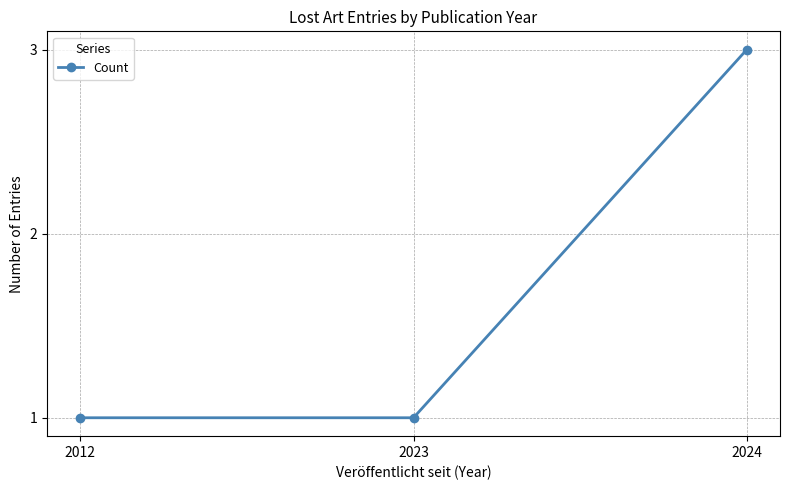

Reading left to right, extract all data points from this chart.

1	1	3